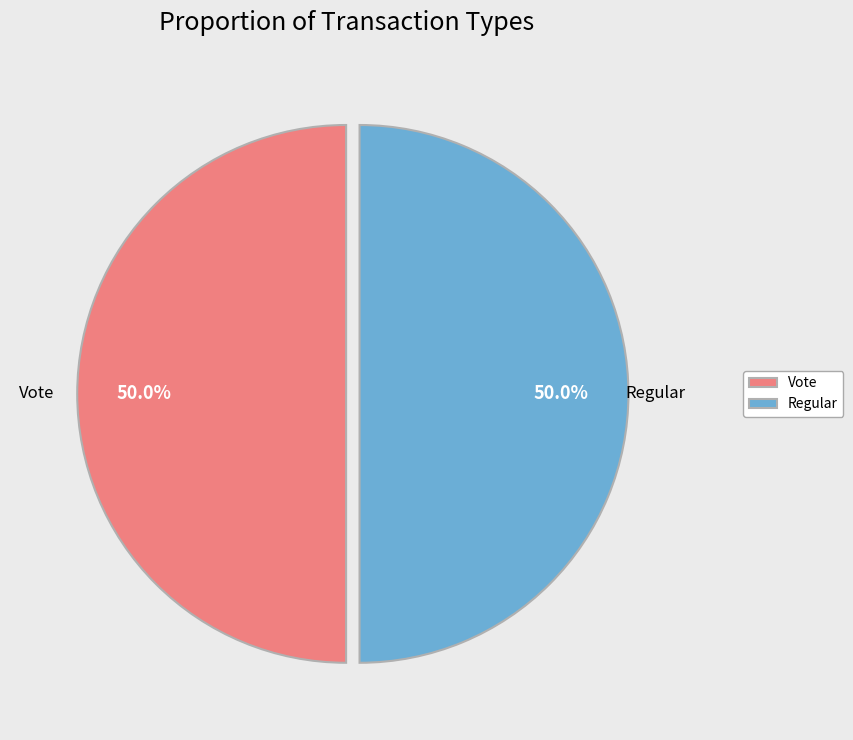

Combined, do Regular and Vote account for over 50%?

Yes